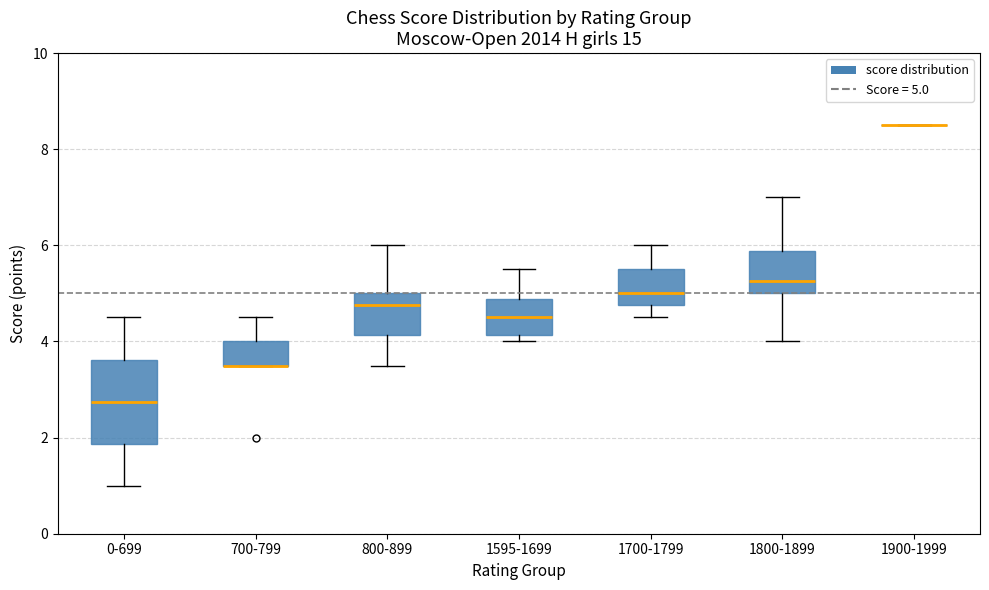

Where is the lower edge of the box for 700-799 on the y-axis? The values are not printed on the chart, so give them approximately, as read against the axis.

3.6